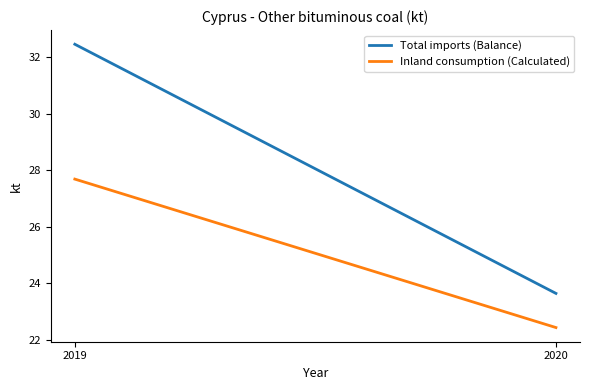

Reading left to right, extract all data points from this chart.

Total imports (Balance): 32.5	23.6
Inland consumption (Calculated): 27.7	22.4